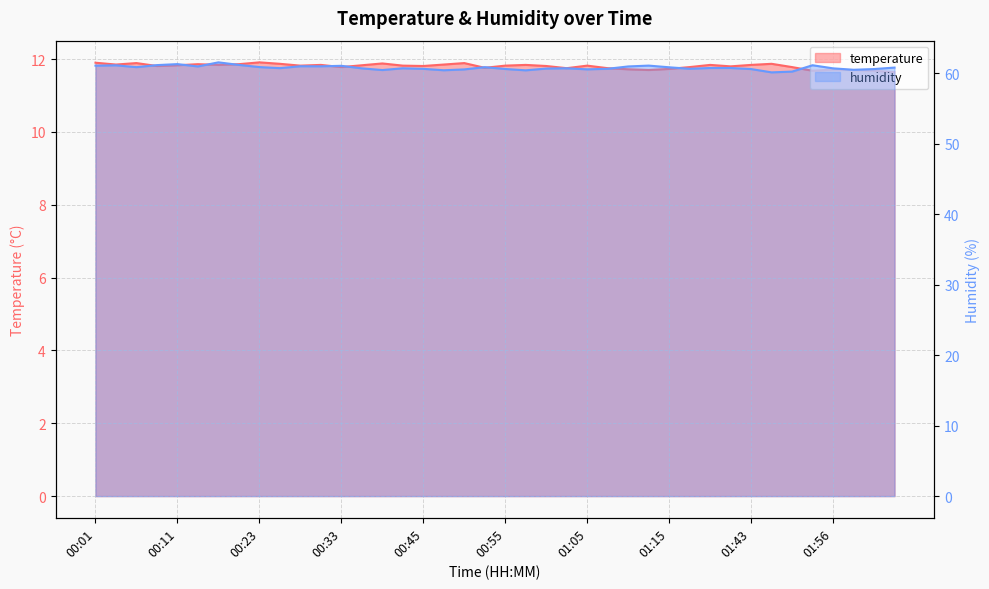

At which label does humidity reach its peak?

00:16